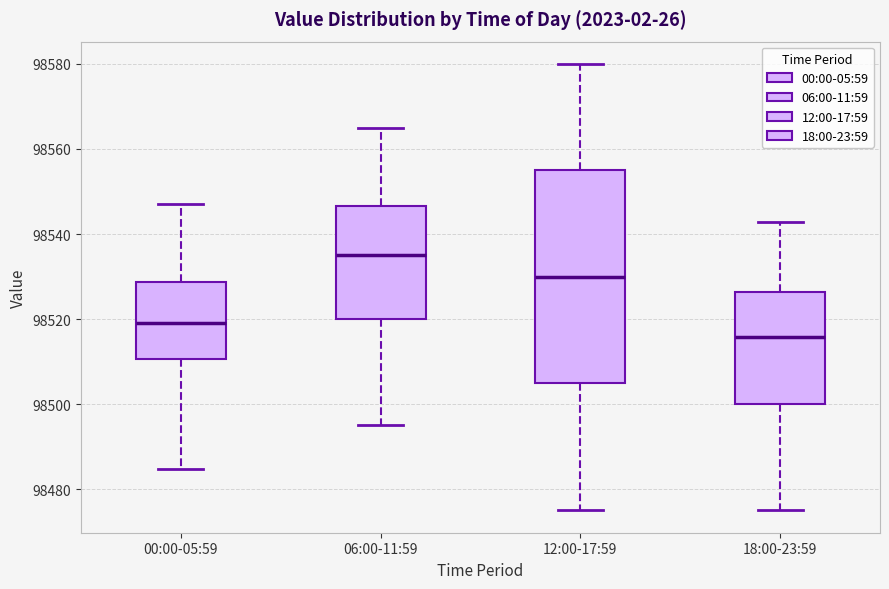

Reading left to right, transcribe this box plot: for each box, give where its median line is, the range the box spans, and where its two whiskers end, as read against the y-axis. The values are not printed on the chart, so give them approximately, as read against the axis.

00:00-05:59: median 98520, box 98510 to 98528, whiskers 98484 to 98548
06:00-11:59: median 98536, box 98520 to 98546, whiskers 98496 to 98566
12:00-17:59: median 98530, box 98506 to 98556, whiskers 98476 to 98580
18:00-23:59: median 98516, box 98500 to 98526, whiskers 98476 to 98542